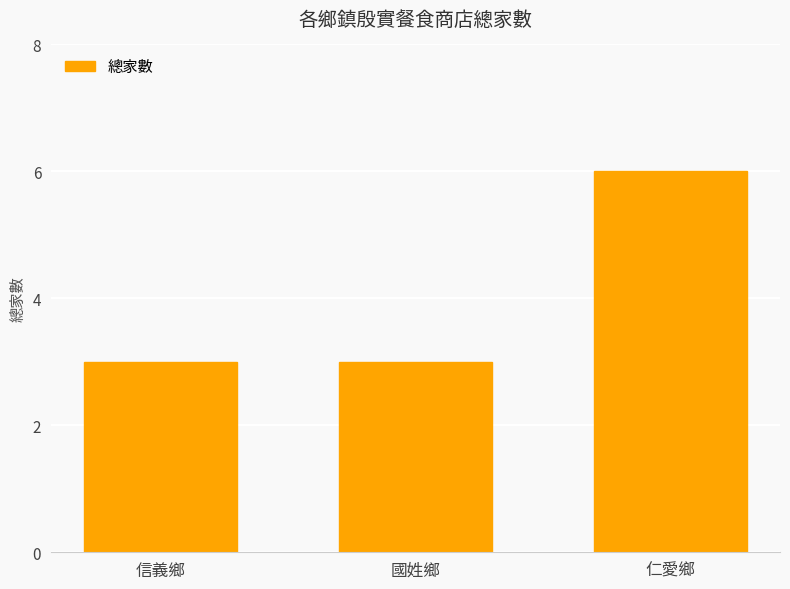

What position from the right is 信義鄉?

3